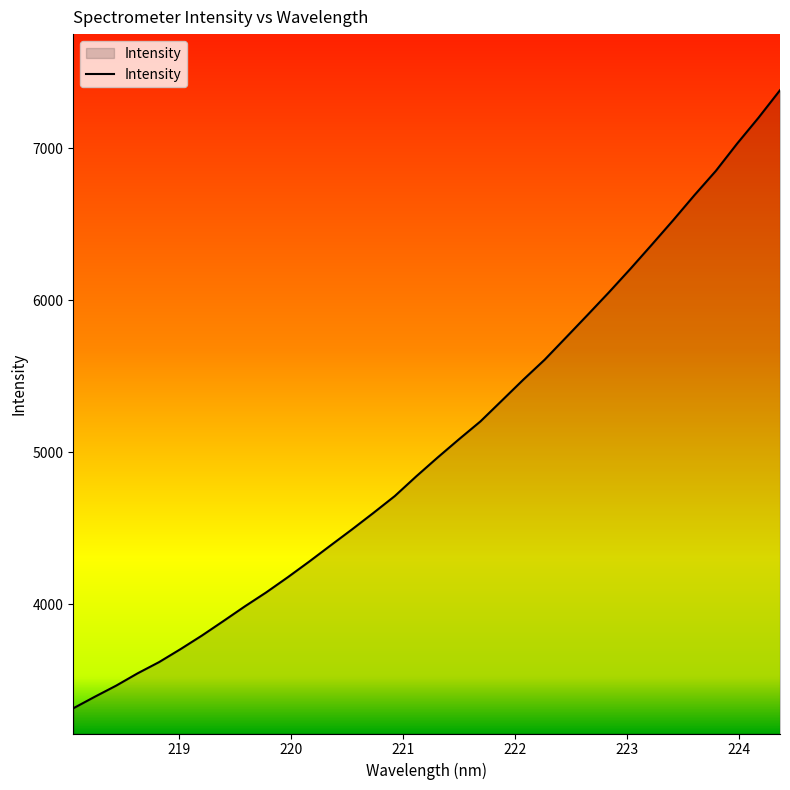

How many values exceed 4966?

17